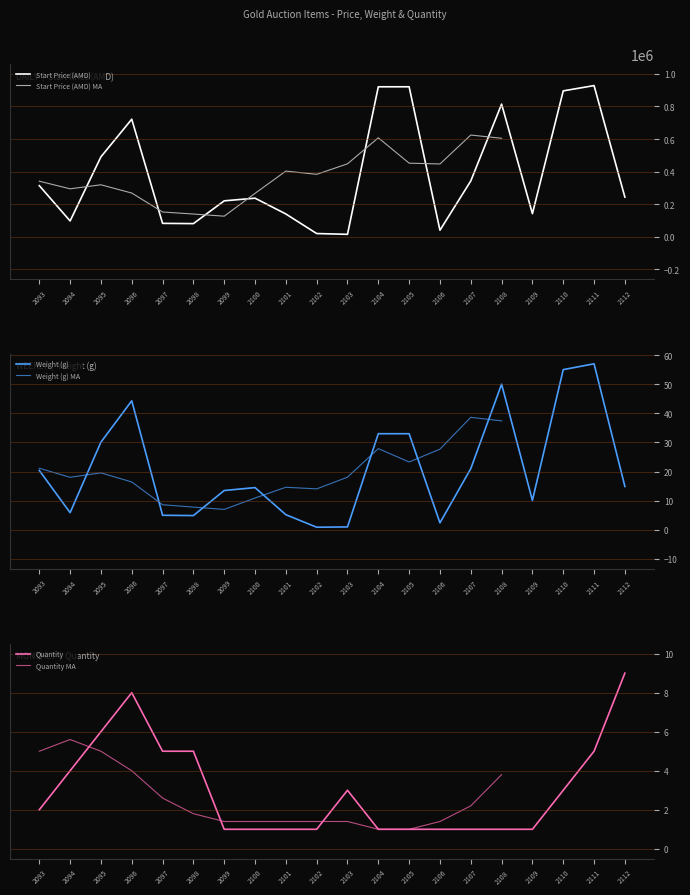

How many categories are shown in the chart?

20